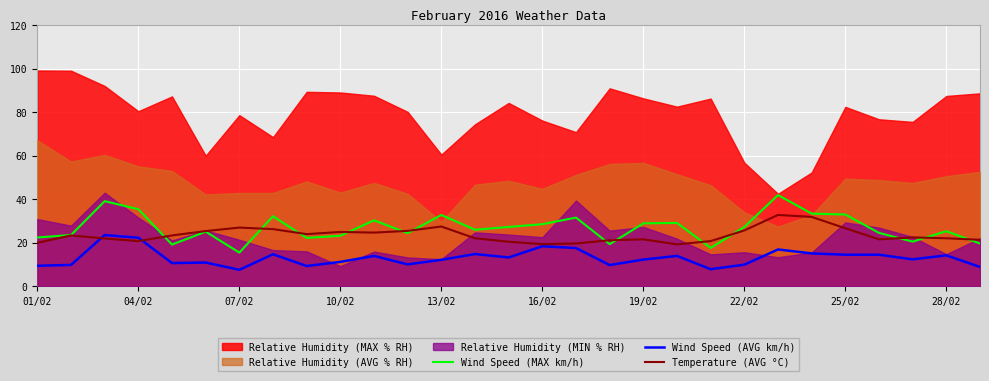

What is the smallest value displayed?

7.6